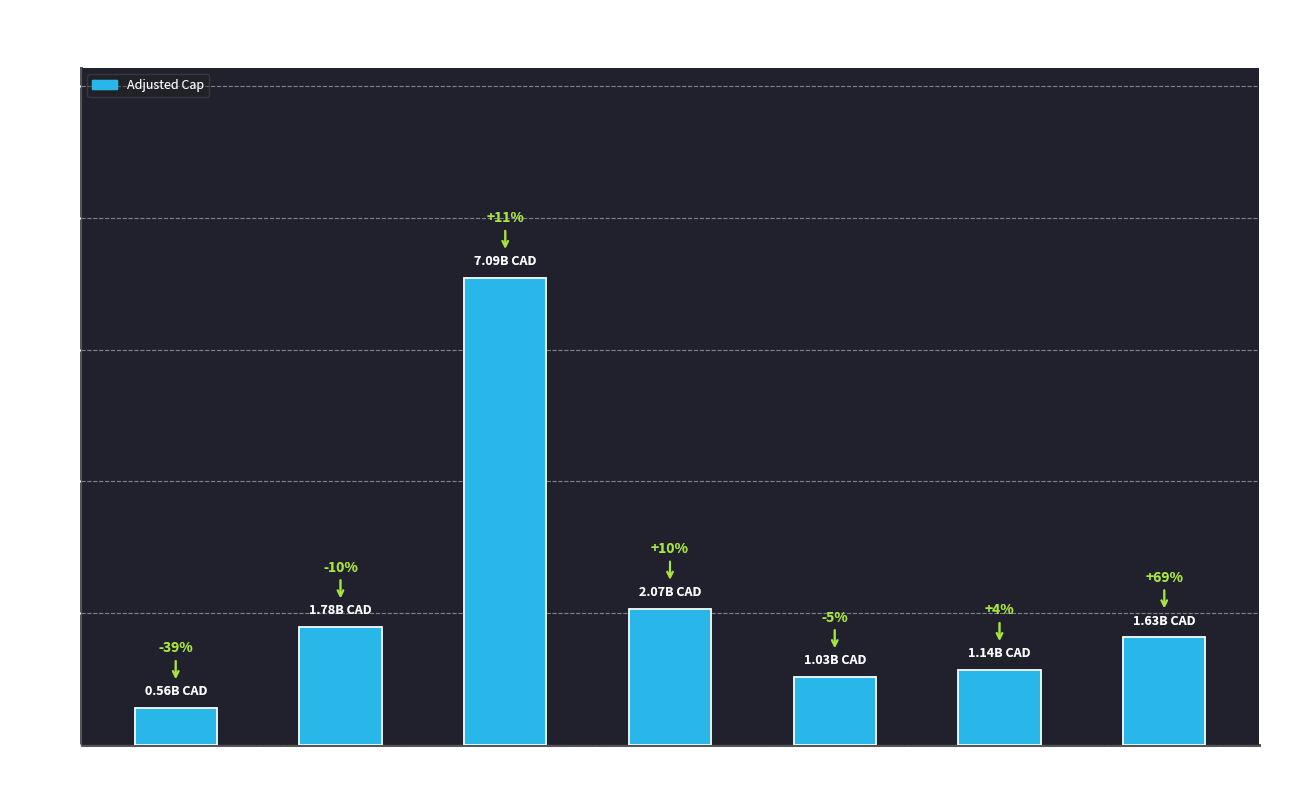

What is the ratio of the value at Bank of
America to the value at GMAC
Mortgage?

0.8